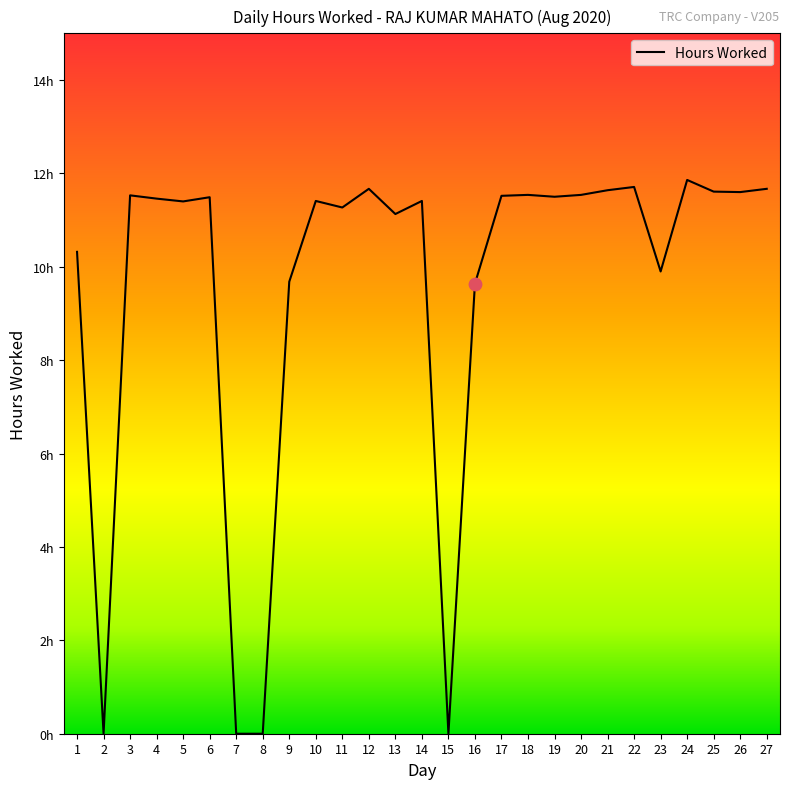

Is this an area chart (filled region under the line)?

Yes